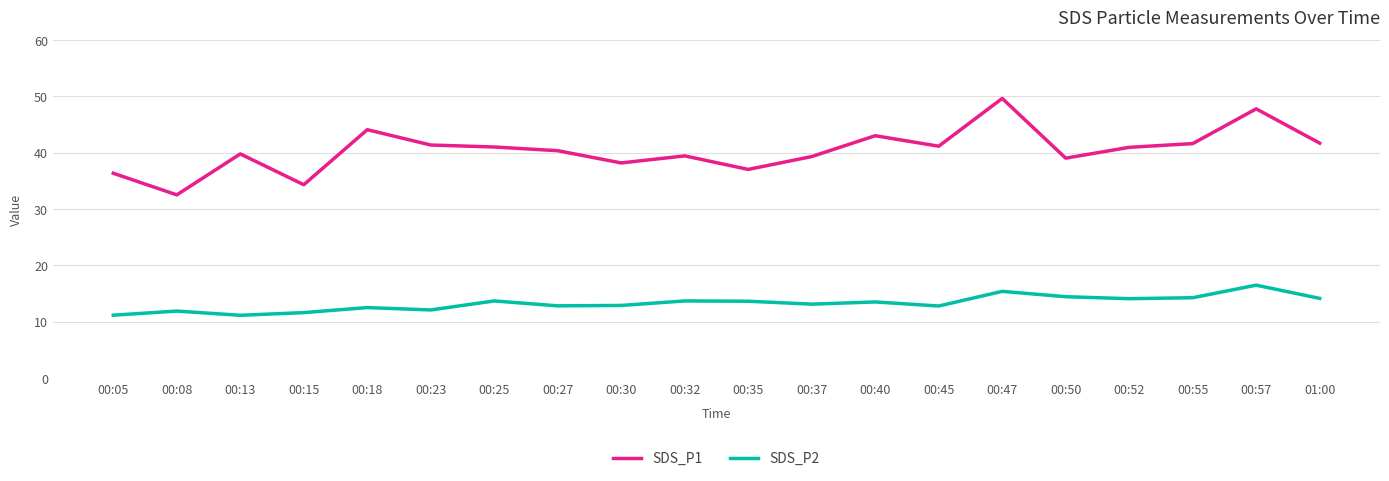

What is the lowest value of the SDS_P2 series?

11.2